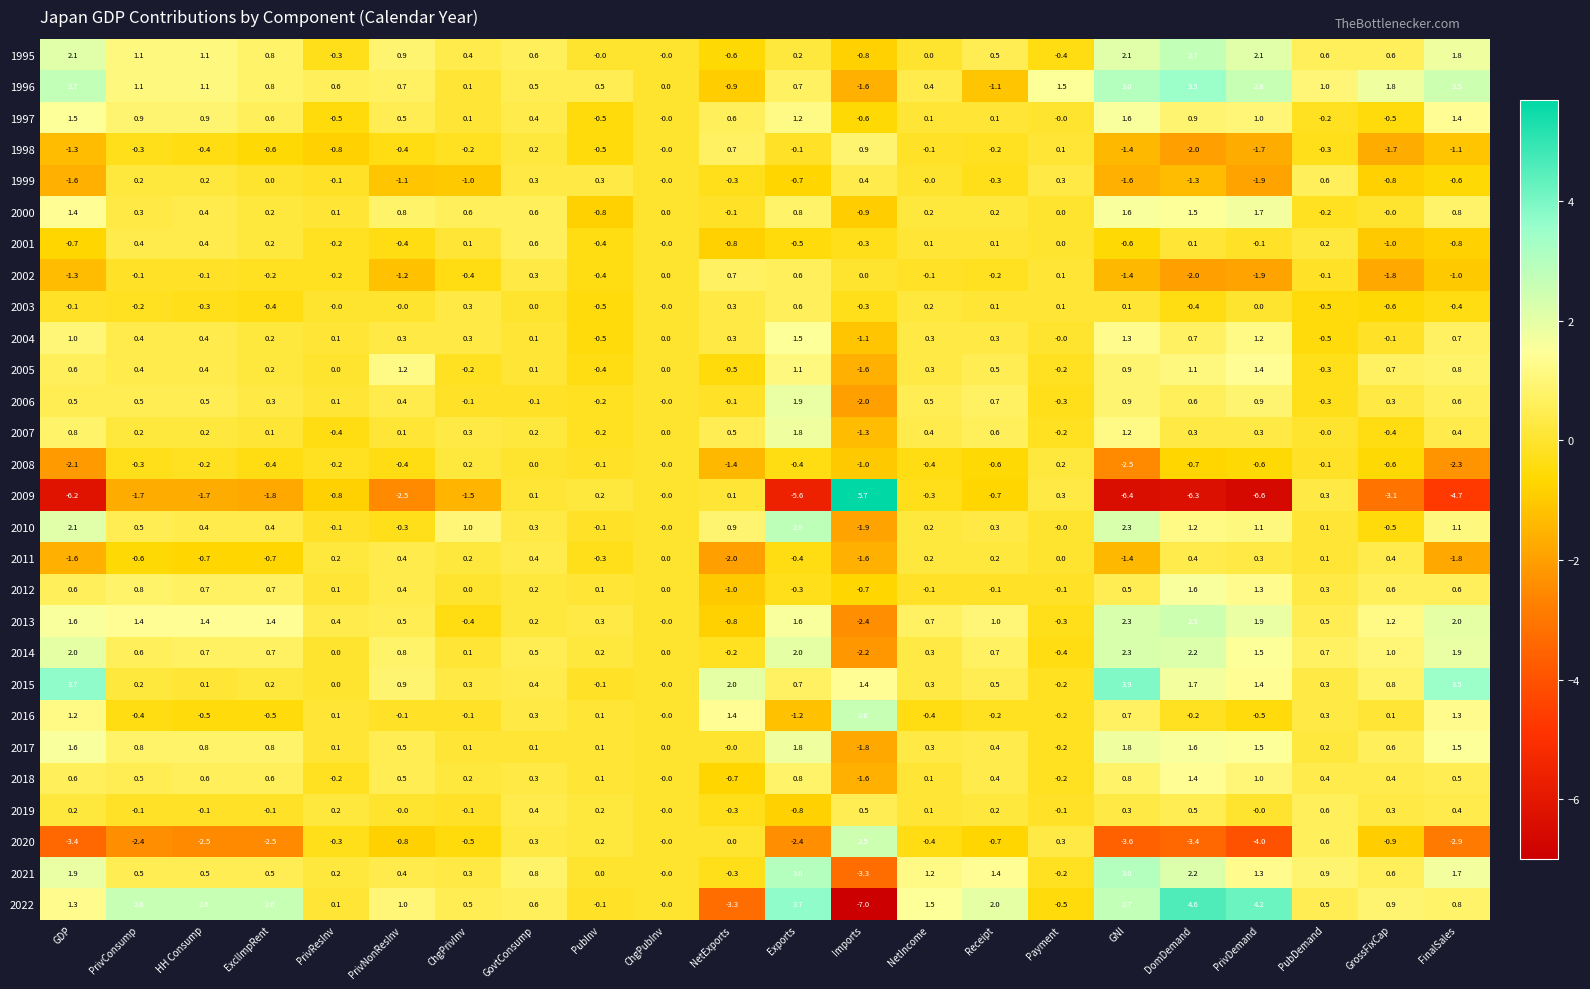

Count the number of categories in the chart.

22